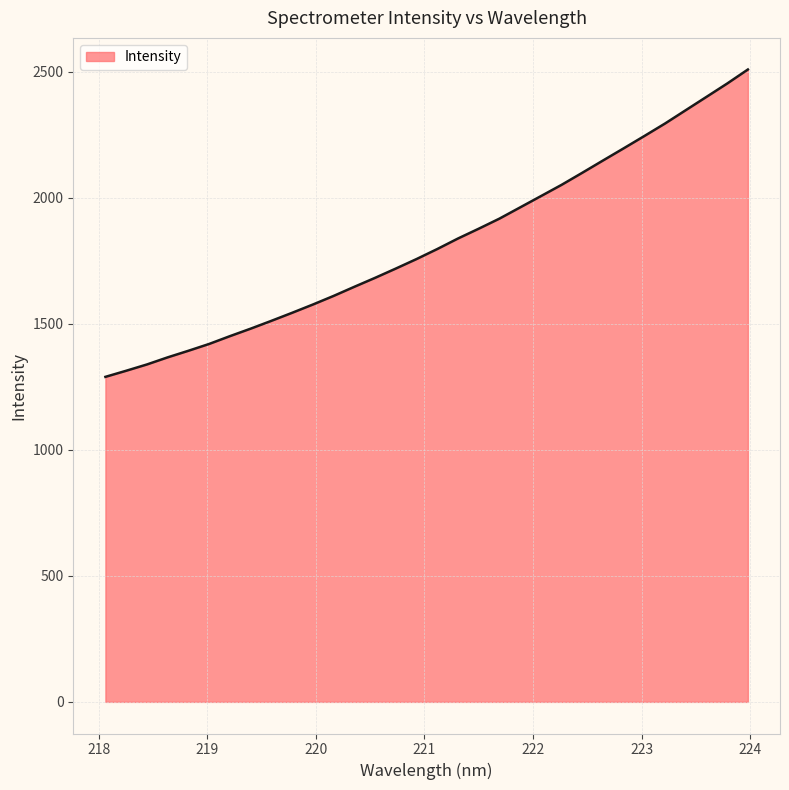

How many series are shown in this chart?

1